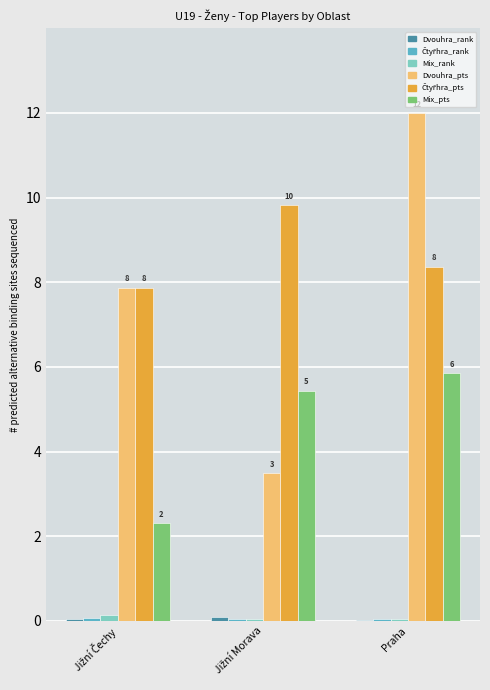

True or false: Mix_pts has a value of 5.4 at Jižní Morava.

True